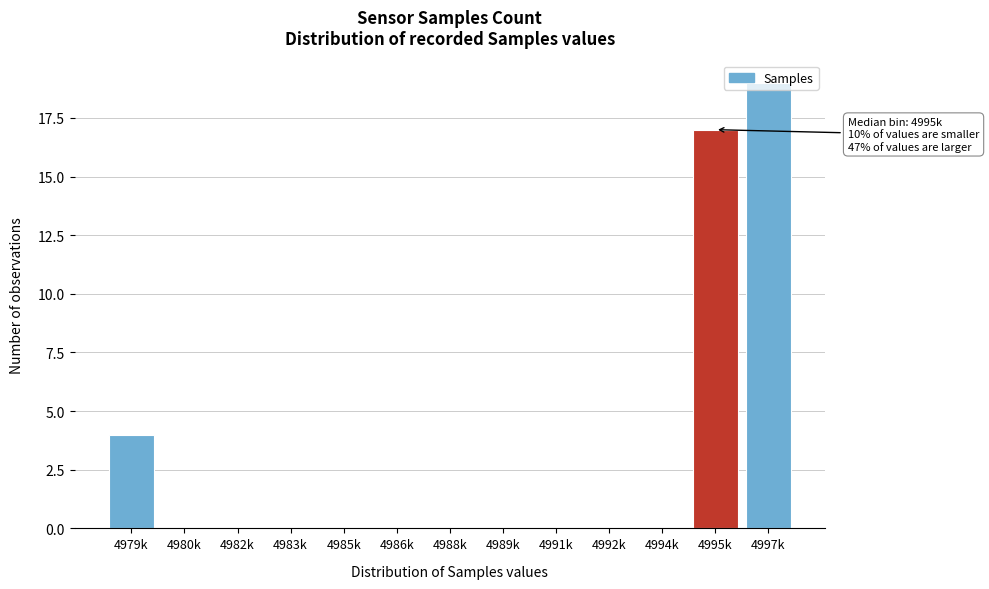

What is the change in value from 4986k to 4997k?

+19